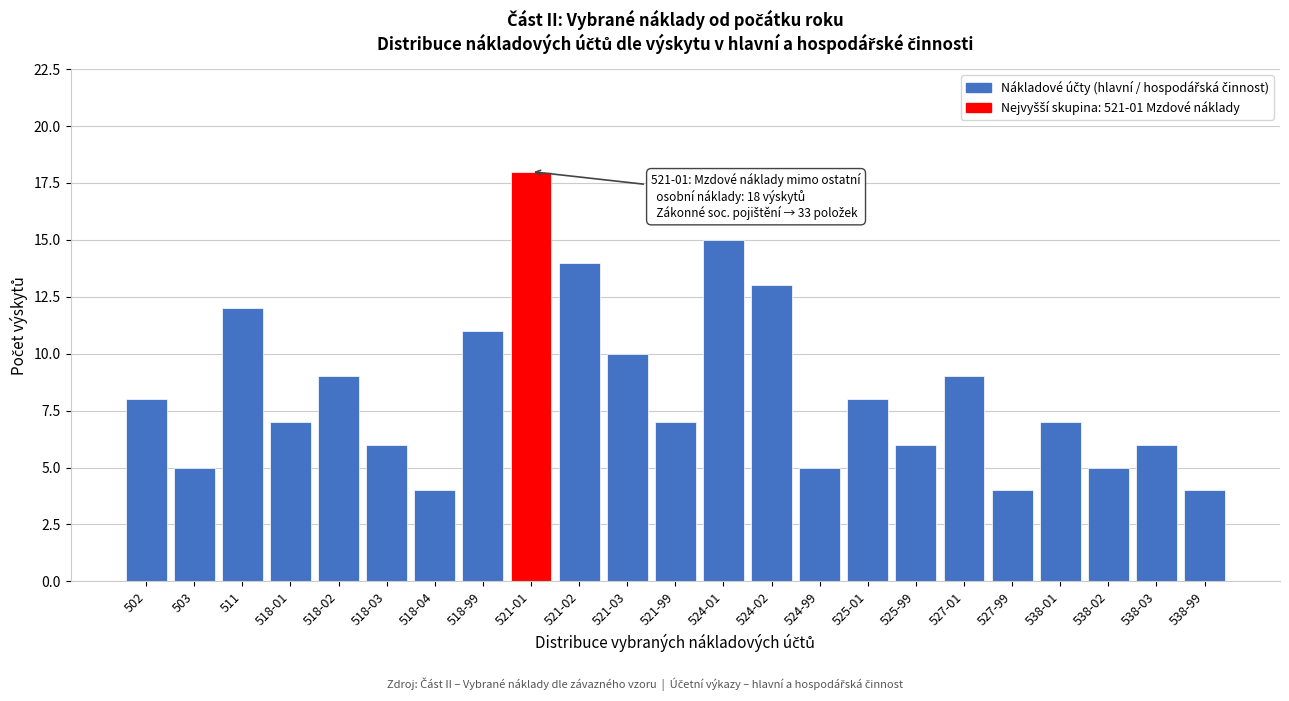

Reading left to right, list all the values displayed in this chart.

502=8	503=5	511=12	518-01=7	518-02=9	518-03=6	518-04=4	518-99=11	521-01=18	521-02=14	521-03=10	521-99=7	524-01=15	524-02=13	524-99=5	525-01=8	525-99=6	527-01=9	527-99=4	538-01=7	538-02=5	538-03=6	538-99=4